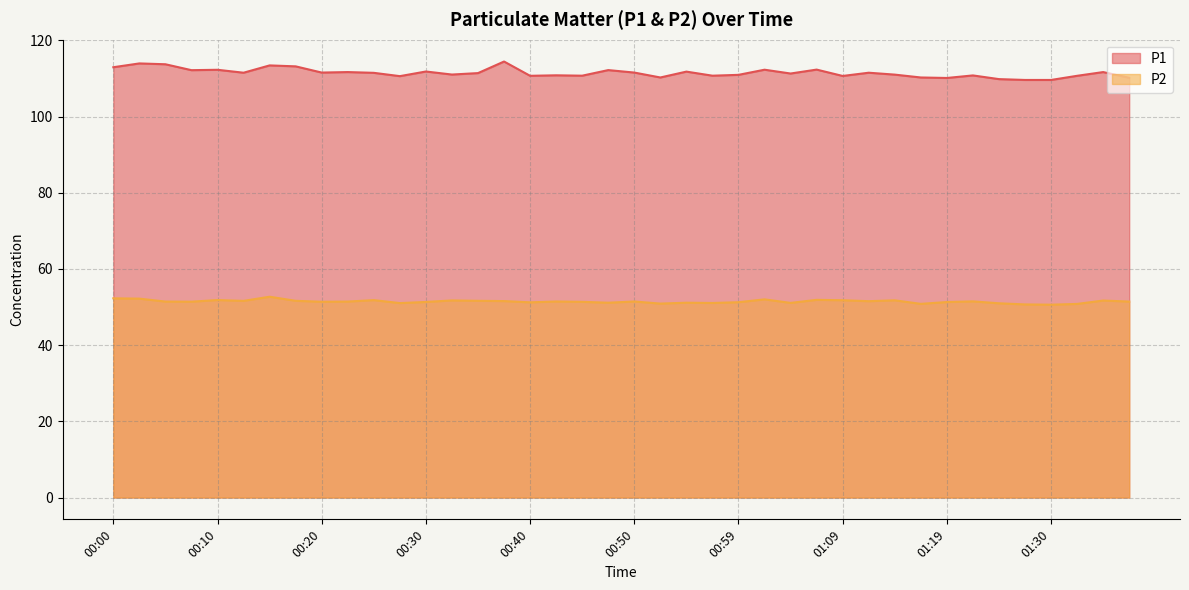

What is the sum of all P1 values?

4459.7